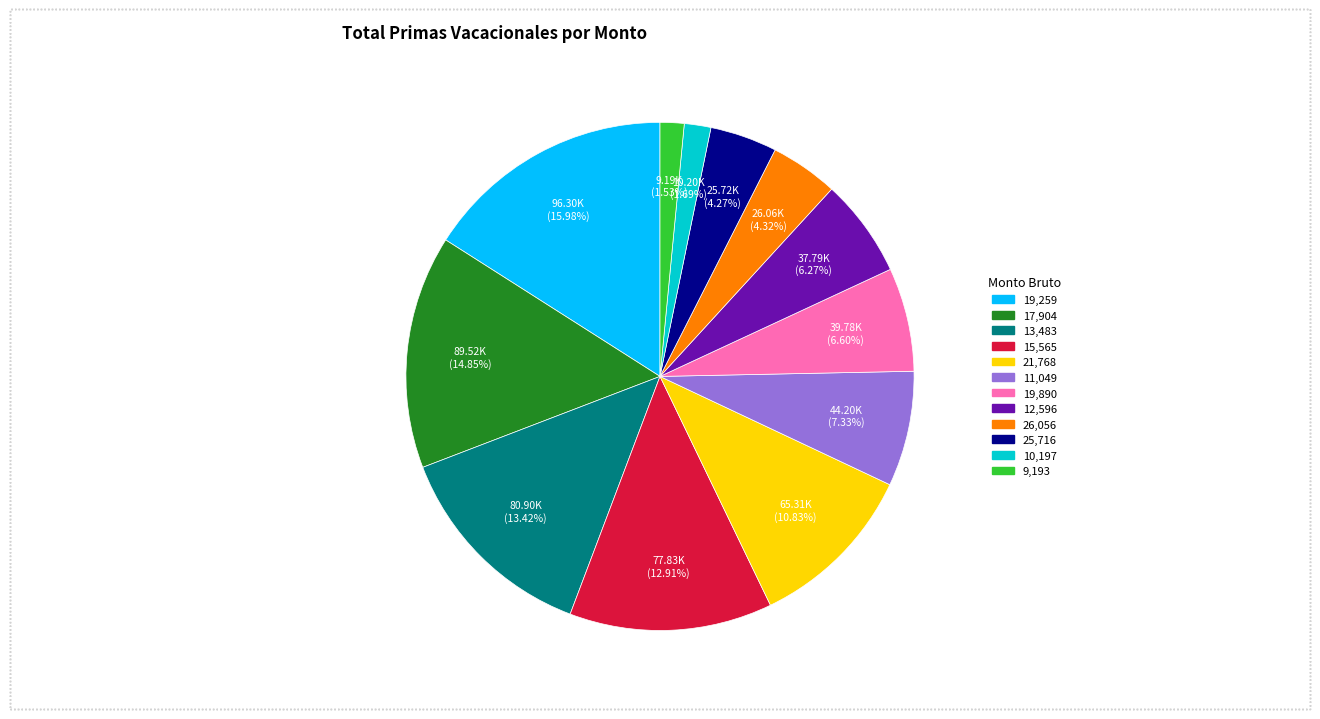

Does any single category account for the majority?

No